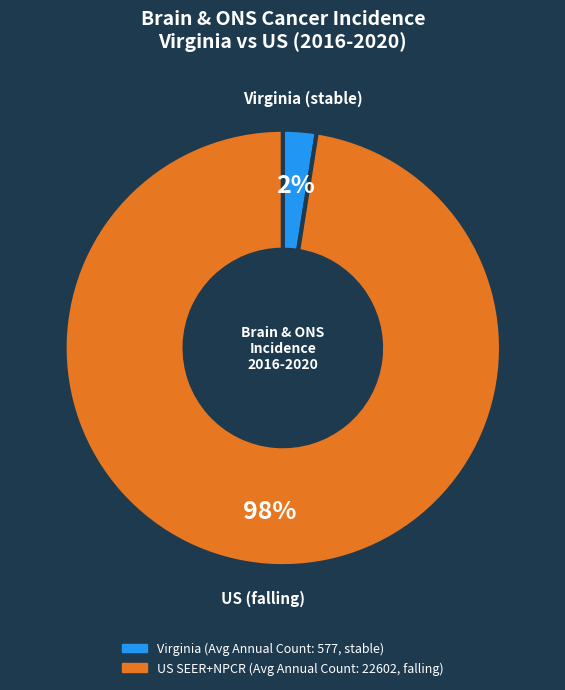

Is there any slice that represents more than half of the pie?

Yes